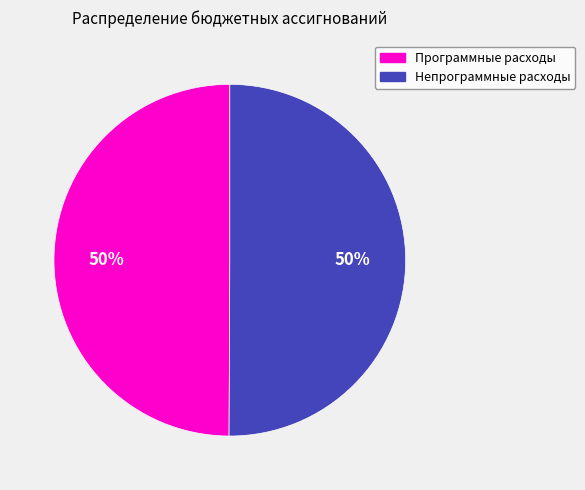

To the nearest percent, what is the average slice percentage?

50%